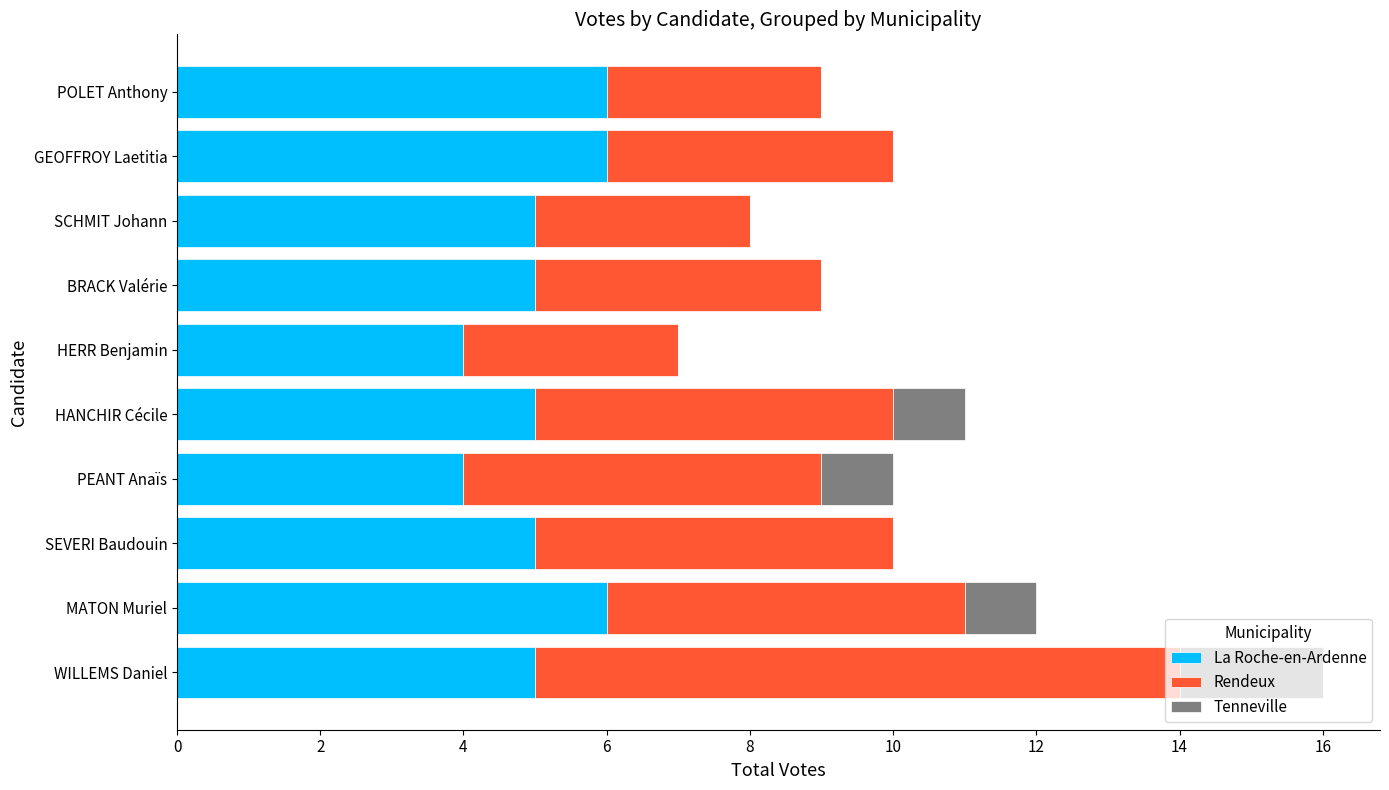

At which category is the sum across all series the highest?

WILLEMS Daniel